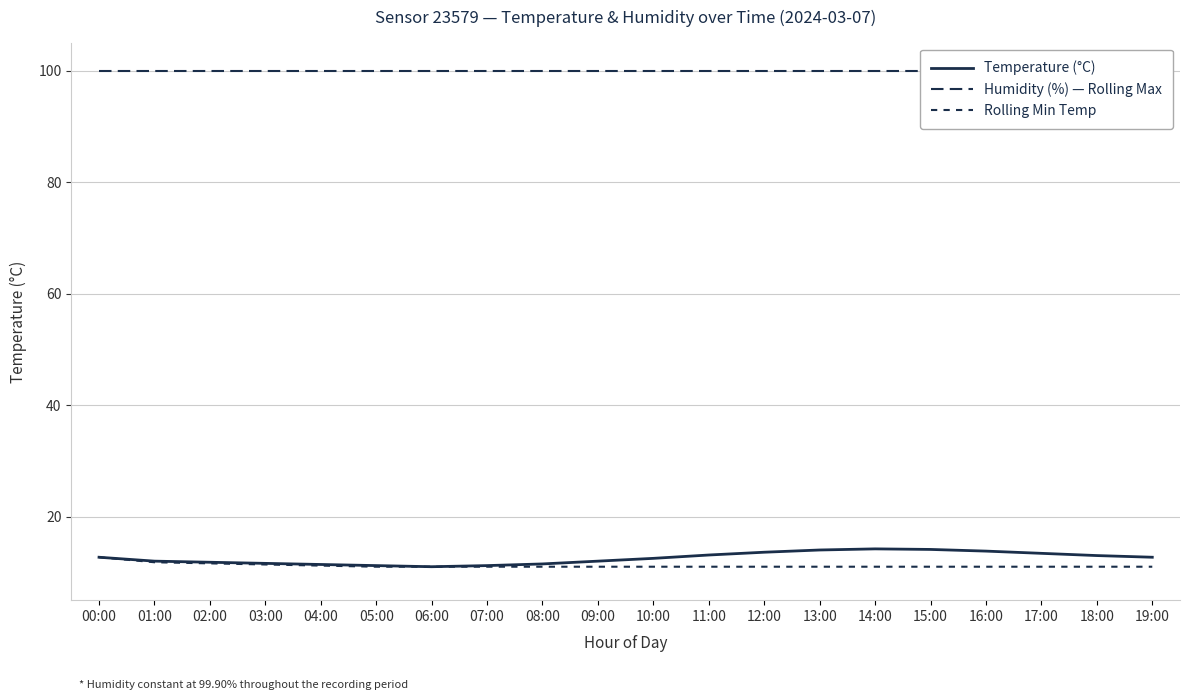

Reading right to left, extract all data points from this chart.

Temperature (°C): 19:00=12.7	18:00=13.0	17:00=13.4	16:00=13.8	15:00=14.1	14:00=14.2	13:00=14.0	12:00=13.6	11:00=13.1	10:00=12.5	09:00=12.0	08:00=11.5	07:00=11.2	06:00=11.0	05:00=11.2	04:00=11.4	03:00=11.6	02:00=11.8	01:00=12.0	00:00=12.7
Humidity (%) — Rolling Max: 19:00=99.9	18:00=99.9	17:00=99.9	16:00=99.9	15:00=99.9	14:00=99.9	13:00=99.9	12:00=99.9	11:00=99.9	10:00=99.9	09:00=99.9	08:00=99.9	07:00=99.9	06:00=99.9	05:00=99.9	04:00=99.9	03:00=99.9	02:00=99.9	01:00=99.9	00:00=99.9
Rolling Min Temp: 19:00=11.0	18:00=11.0	17:00=11.0	16:00=11.0	15:00=11.0	14:00=11.0	13:00=11.0	12:00=11.0	11:00=11.0	10:00=11.0	09:00=11.0	08:00=11.0	07:00=11.0	06:00=11.0	05:00=11.0	04:00=11.2	03:00=11.4	02:00=11.6	01:00=11.8	00:00=12.7